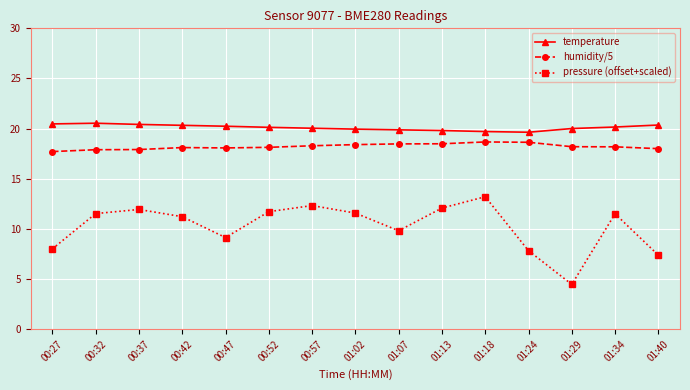

Which series has the largest total across all categories?

temperature